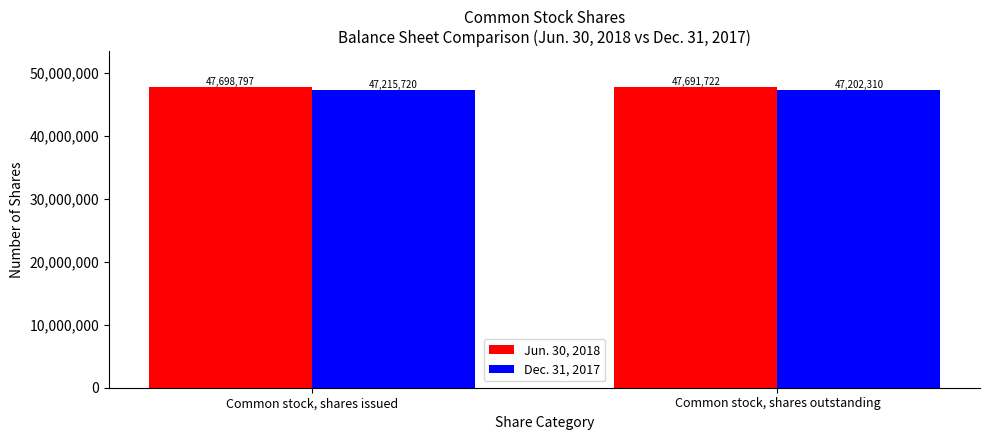

At which label does Dec. 31, 2017 reach its peak?

Common stock, shares issued